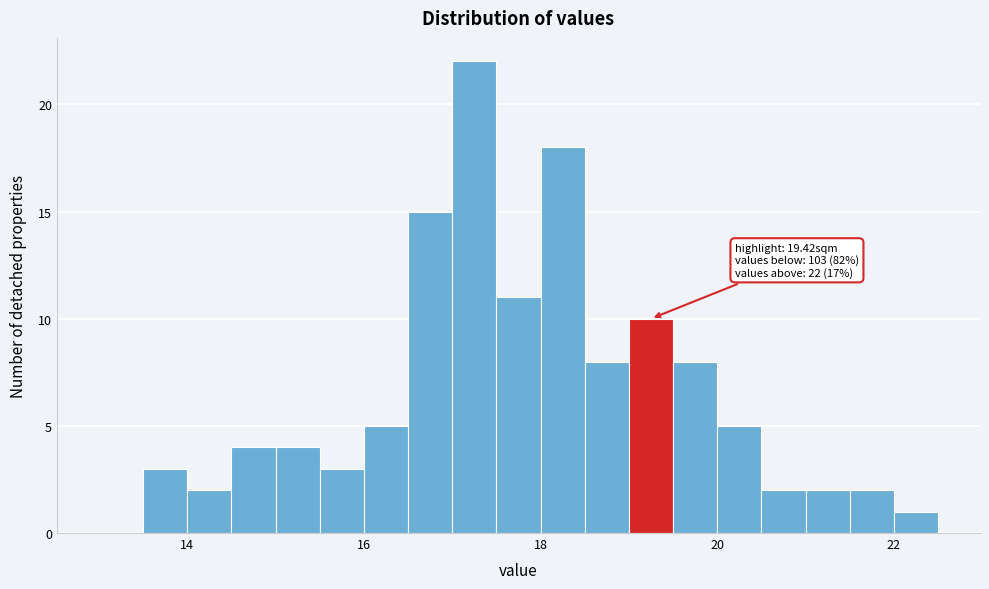

Read against the x-axis, roughly where is the centre of the tallest bar?

17.2